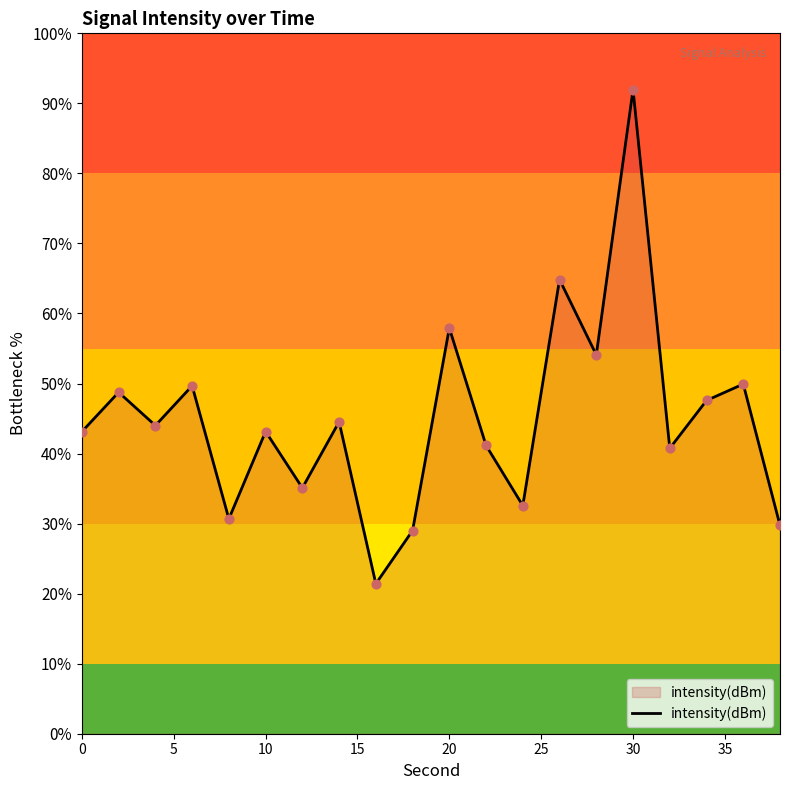

What is the maximum value shown in the chart?

92.0